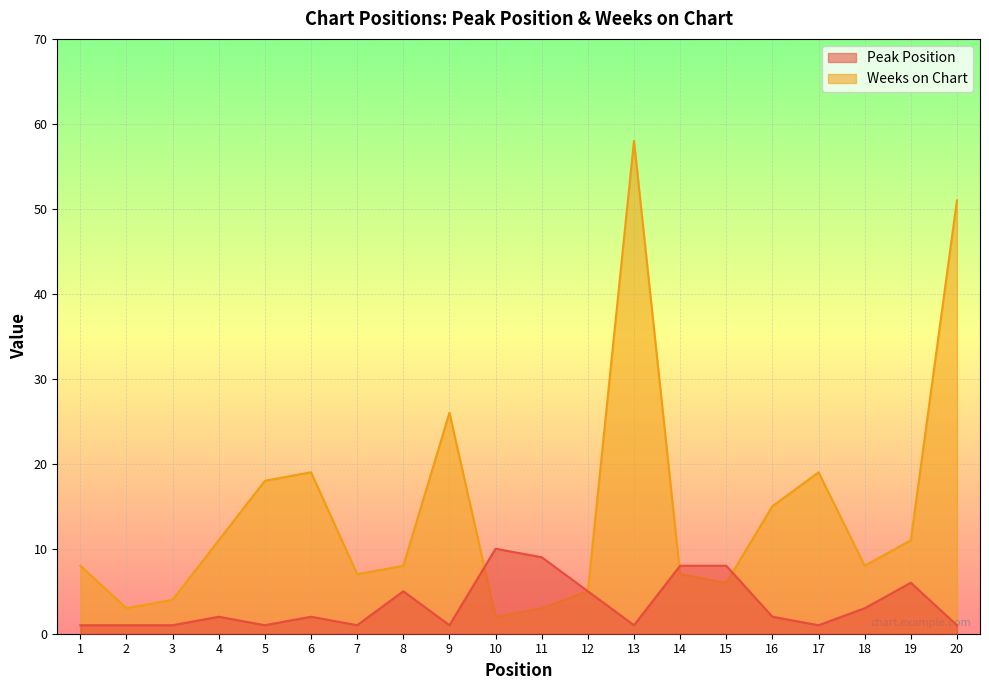

What is the difference between the Peak Position values at 20 and 15?

7